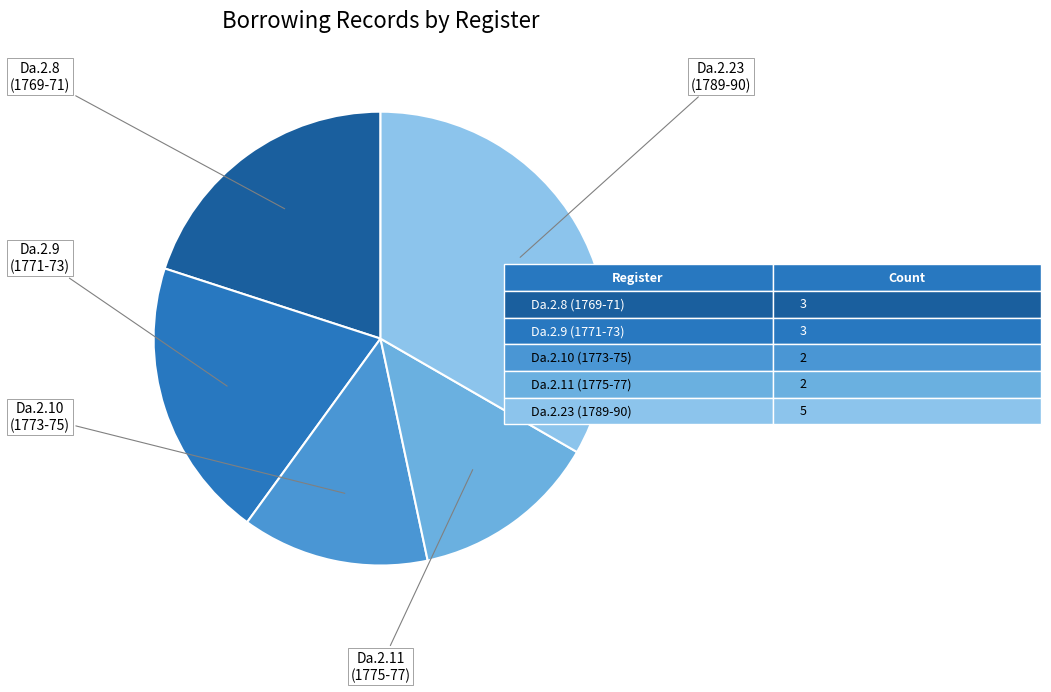

Does any single category account for the majority?

No